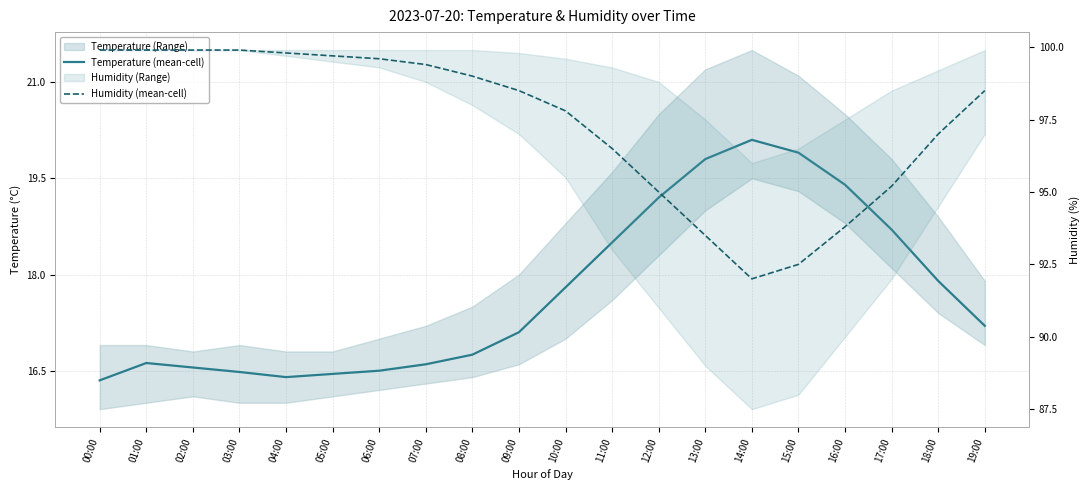

What position from the right is 10:00?

10